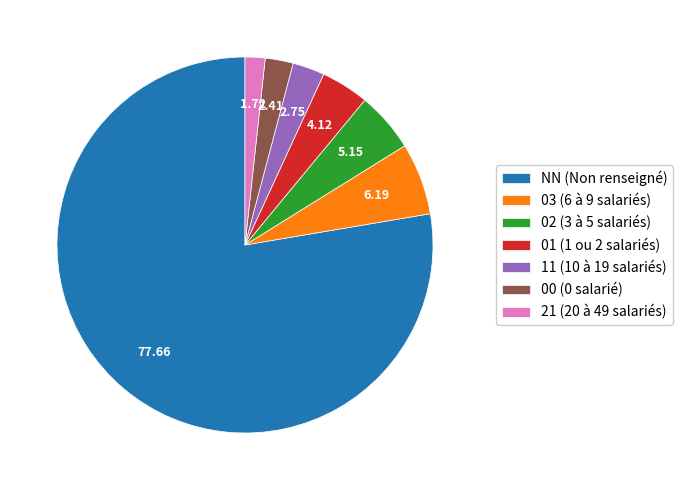

Combined, do 11 (10 à 19 salariés) and 03 (6 à 9 salariés) account for over 50%?

No